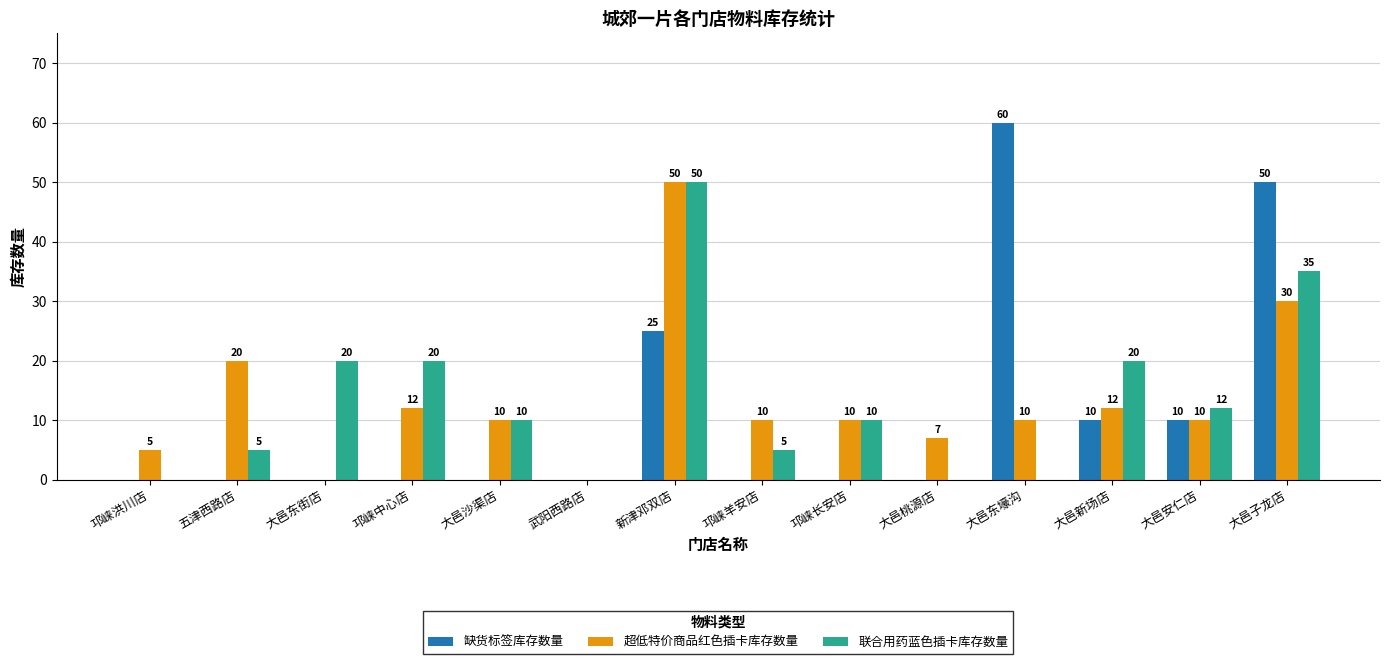

Is it true that 联合用药蓝色插卡库存数量 equals 30 at 武阳西路店?

False